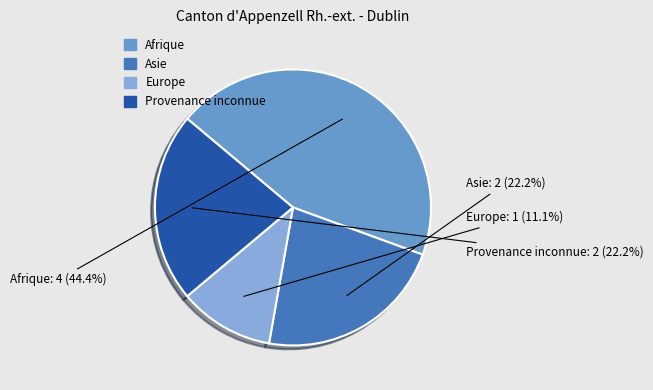

True or false: Asie accounts for 35% of the total.

False